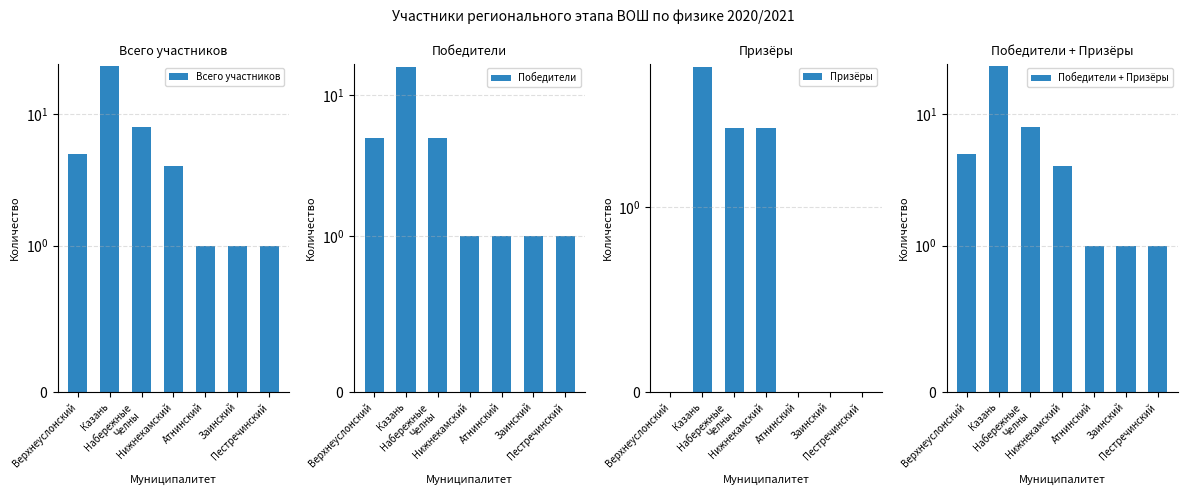

At which category is the sum across all series the highest?

Казань